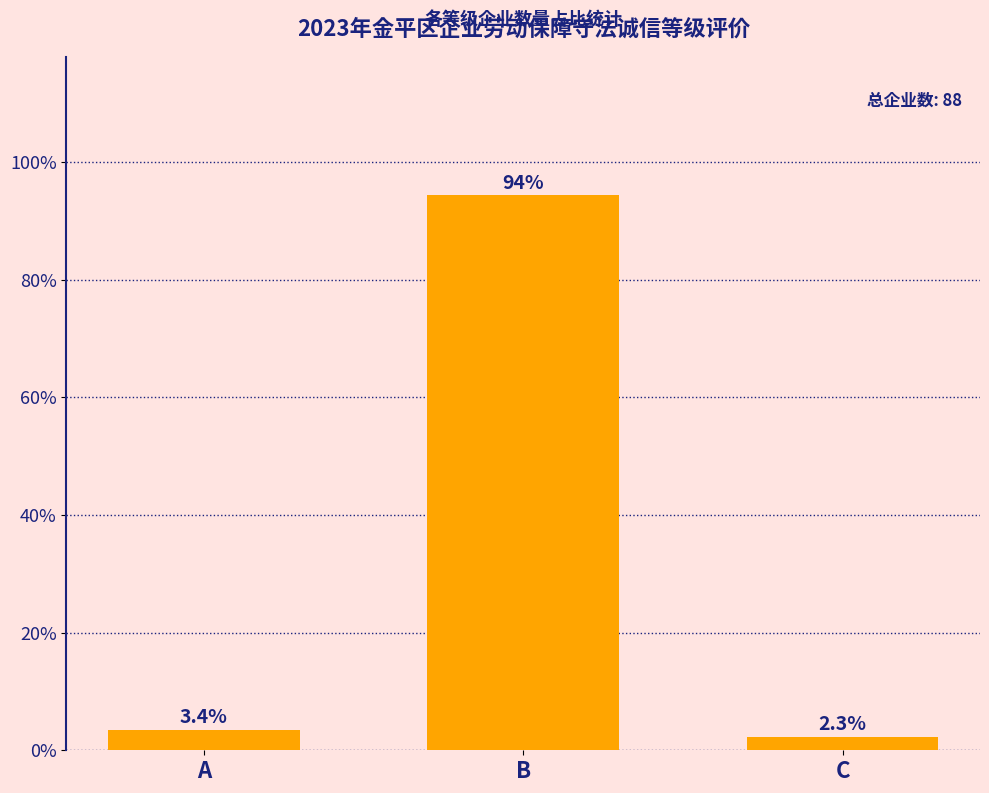

List the labels in order of value, smallest first.

C, A, B